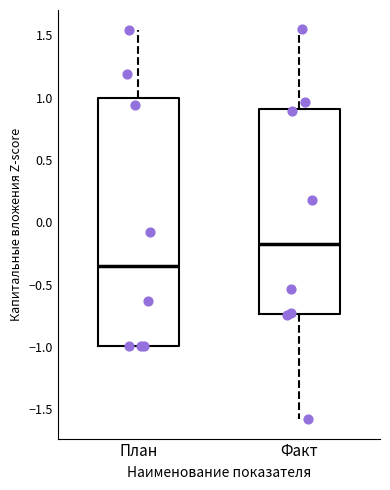

Which box is the tallest, from its lower edge to its upper edge?

План